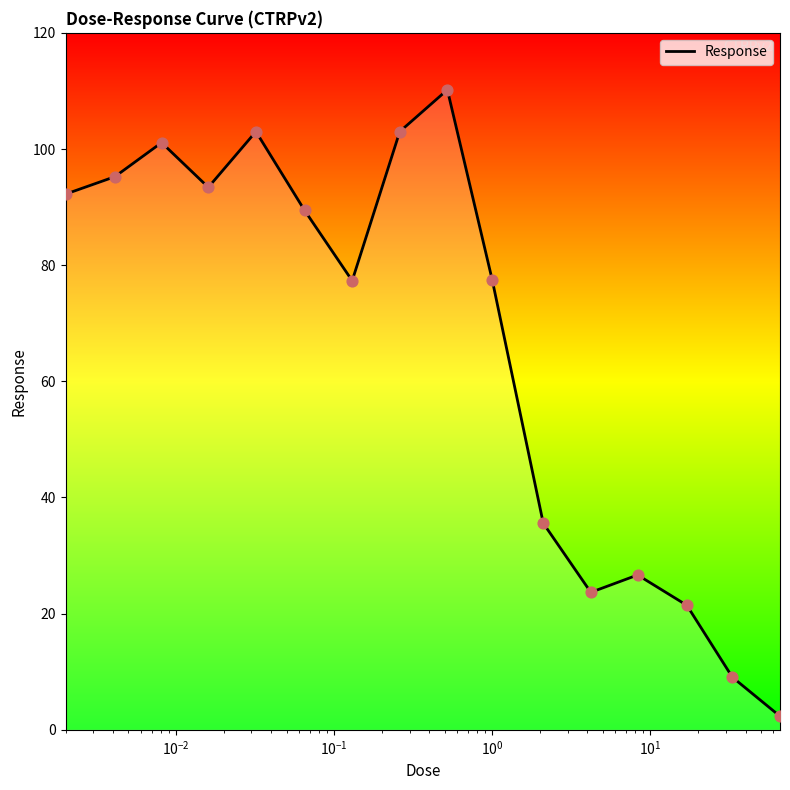

What is the greatest value displayed?

110.2